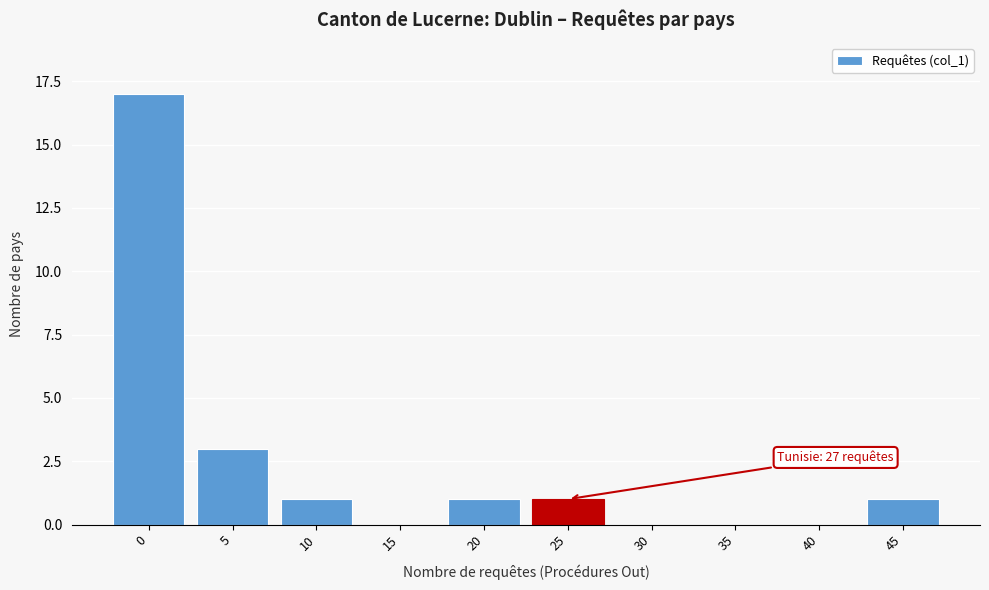

Reading left to right, extract all data points from this chart.

0=17	5=3	10=1	15=0	20=1	25=1	30=0	35=0	40=0	45=1